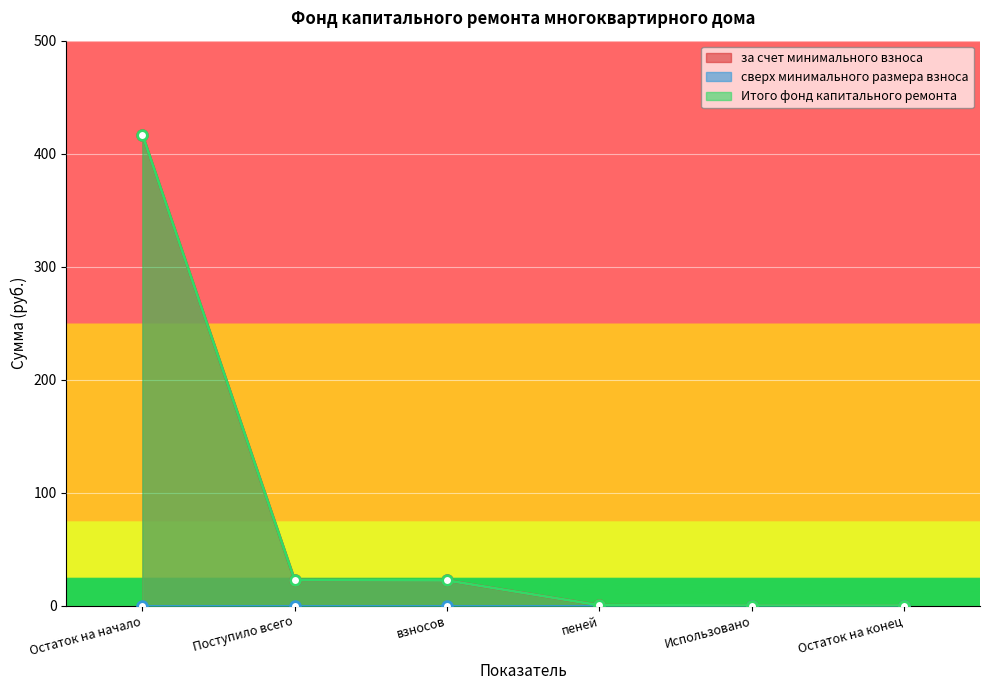

What is the difference between the second highest and minimum values in the за счет минимального взноса series?

22.5